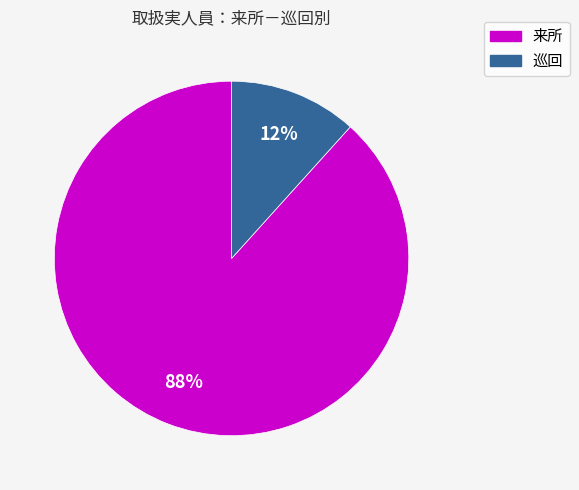

Count the number of slices in the pie.

2